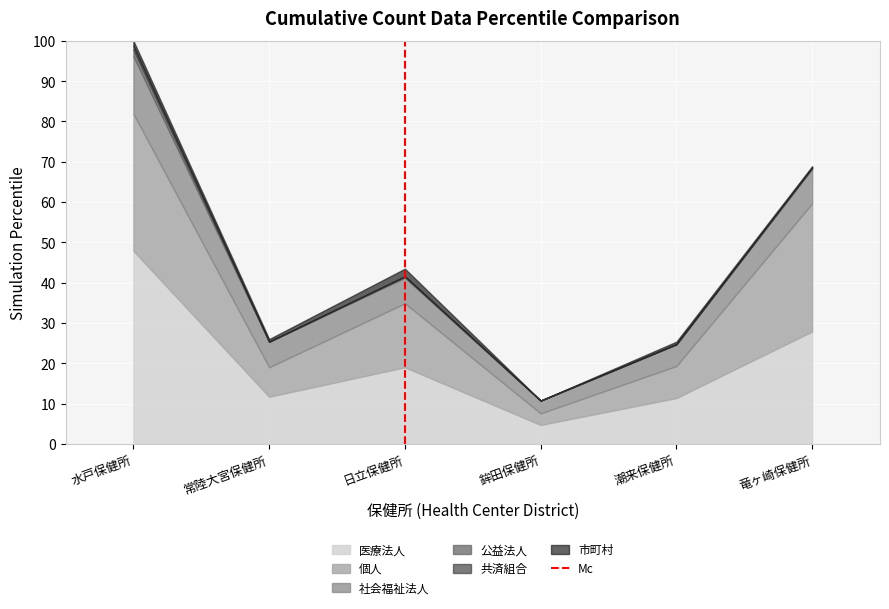

At which label does 医療法人 reach its peak?

水戸保健所